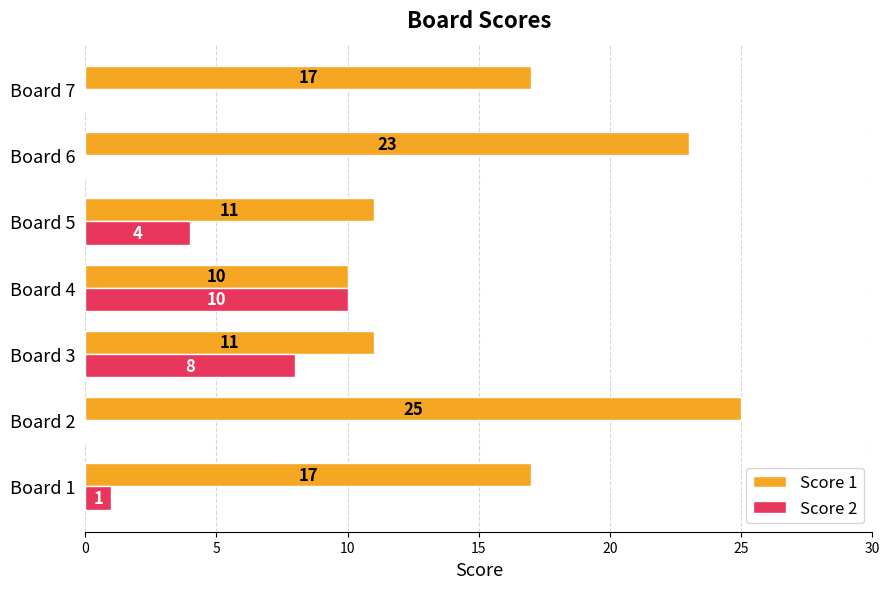

What is the sum of all Score 1 values?

114